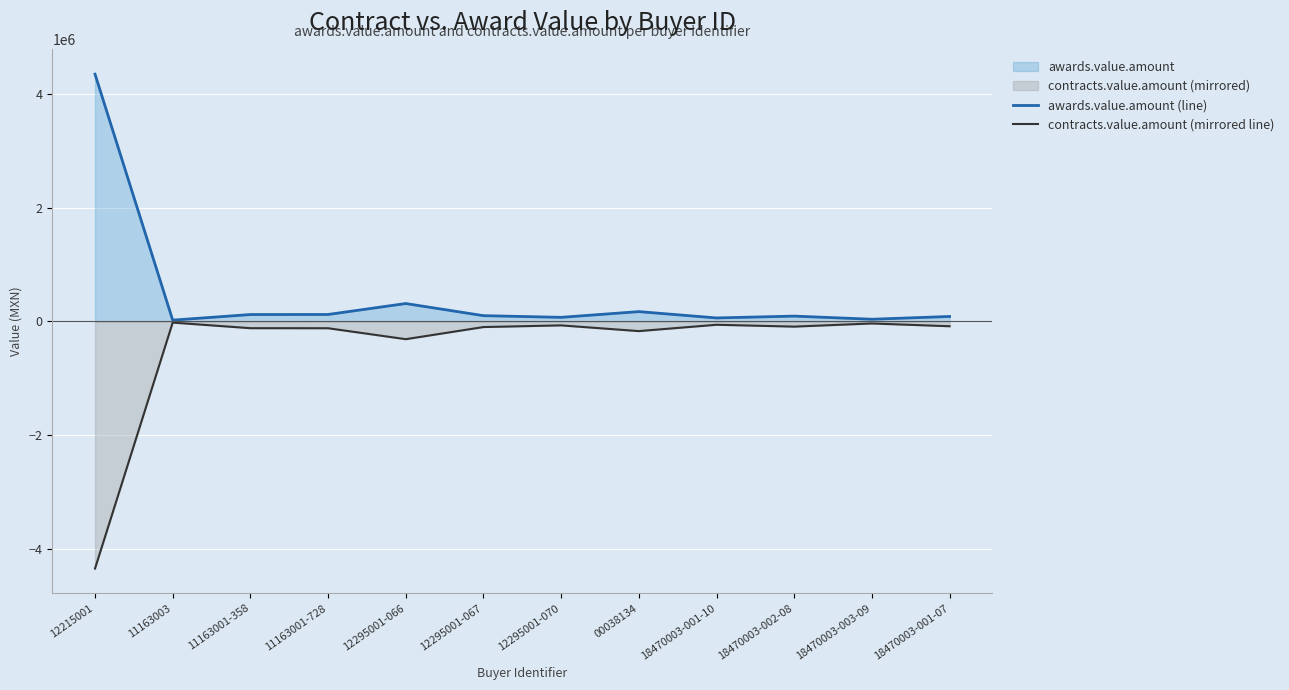

Which has a higher value, 00038134 or 12295001-066?

12295001-066